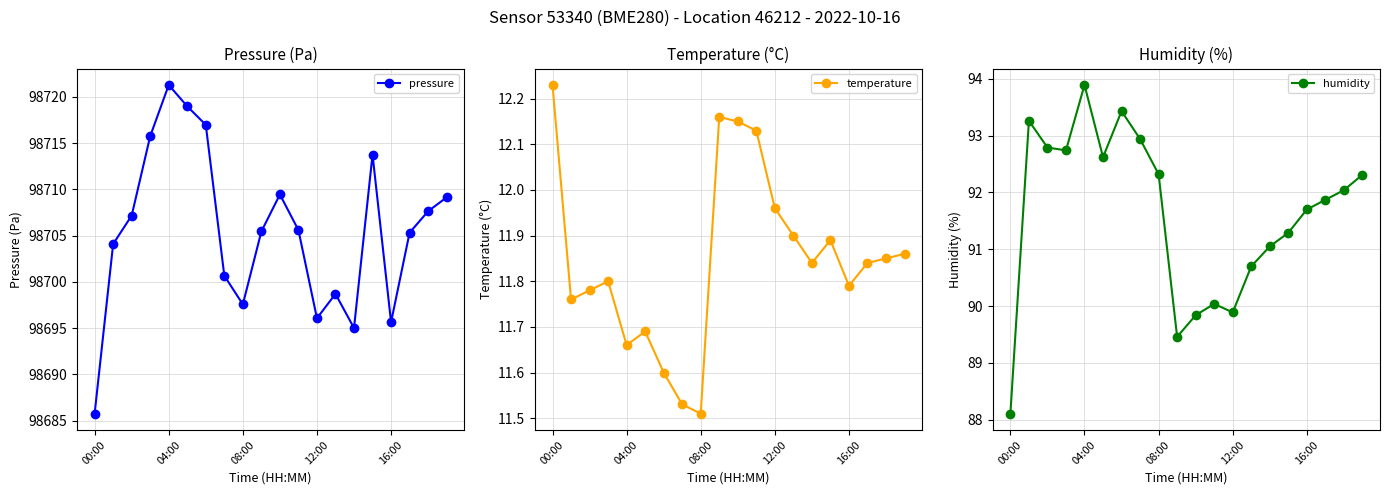

What is the difference between the maximum and minimum values in the pressure series?

35.5